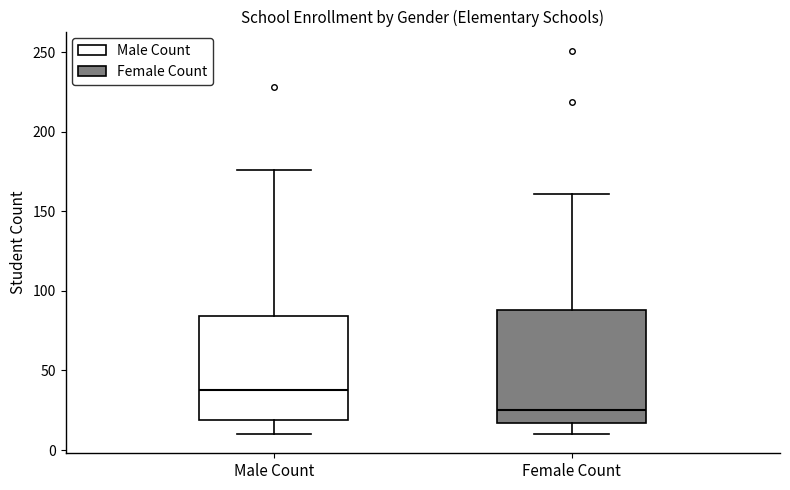

Which box's median line is the highest?

Male Count